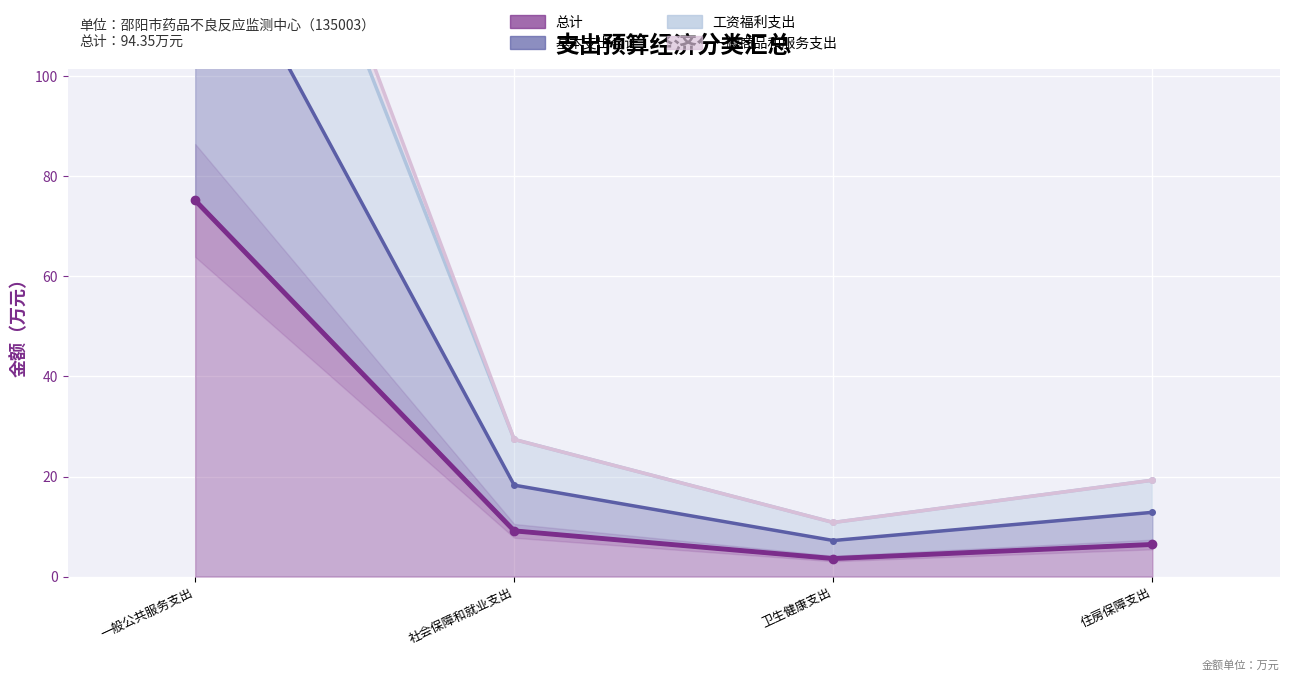

Where is the first local minimum for 一般商品和服务支出?

卫生健康支出